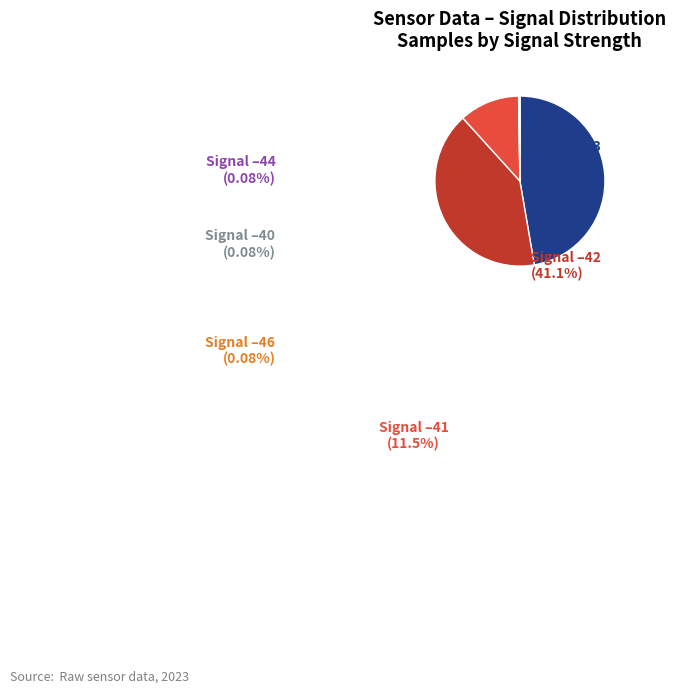

Is there a majority slice in this chart?

No